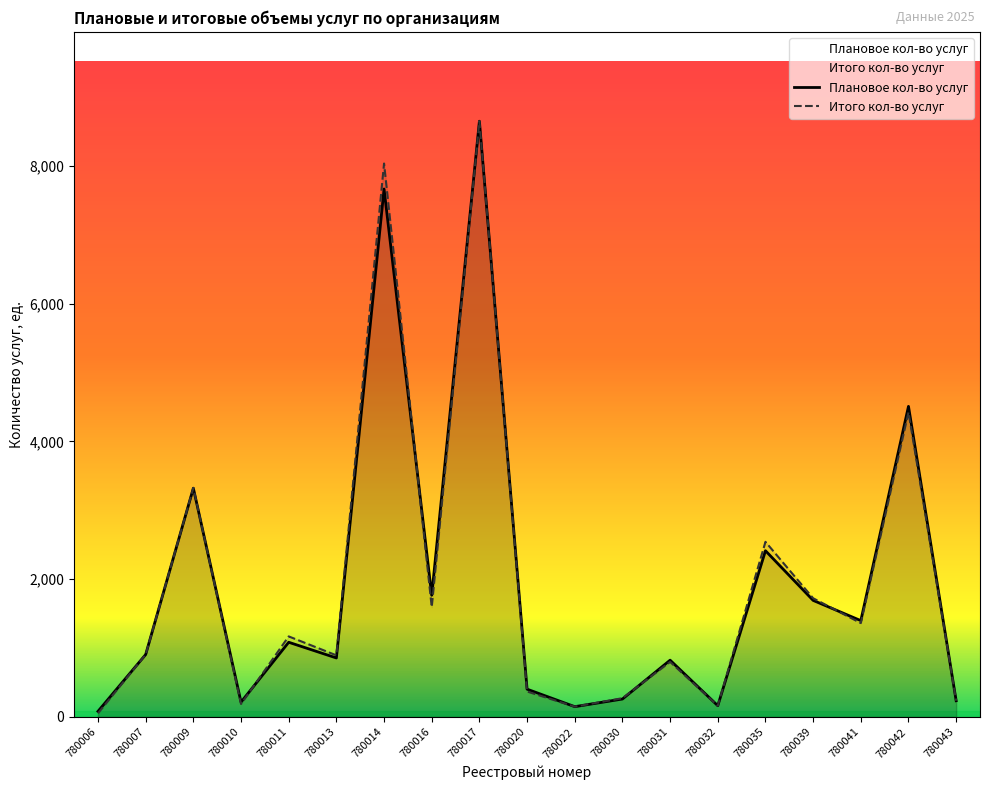

Where is the first local minimum for Итого кол-во услуг?

780010